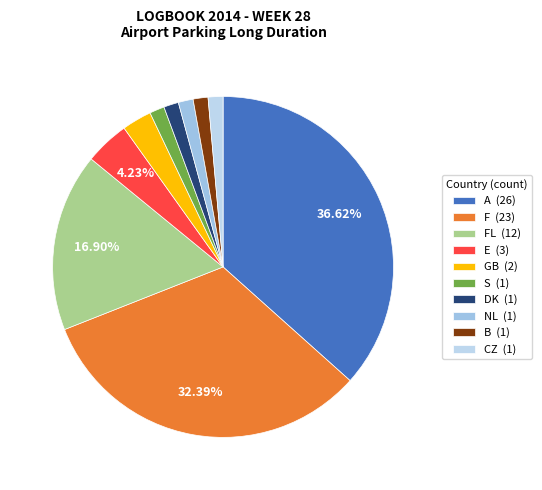

To the nearest percent, what is the difference between the largest and smallest slice percentages?

35%